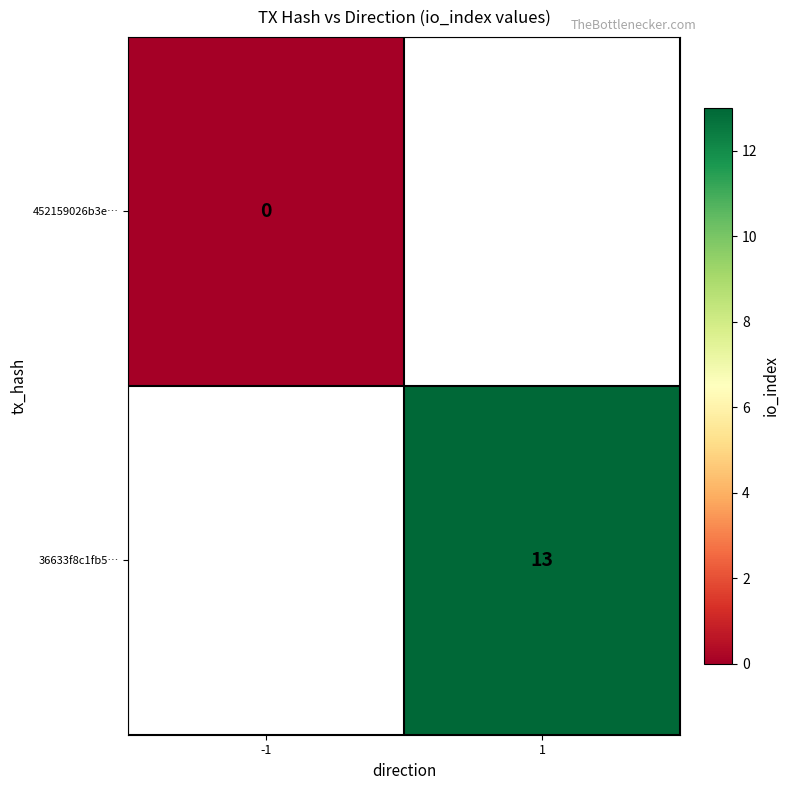

How many categories are shown in the chart?

2